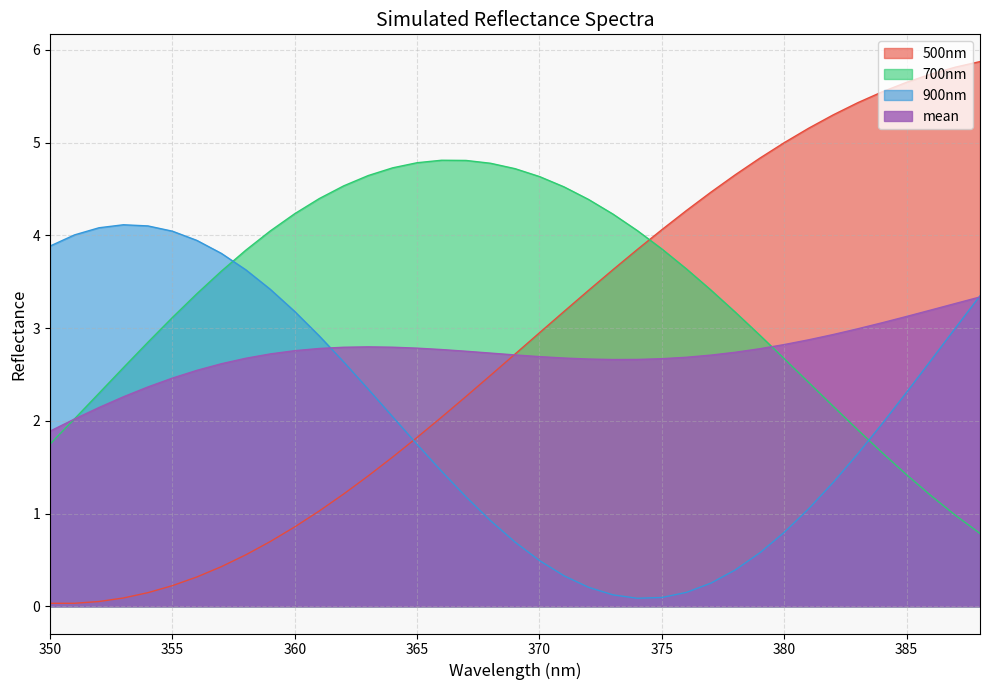

What is the average value of the 500nm series?

2.8